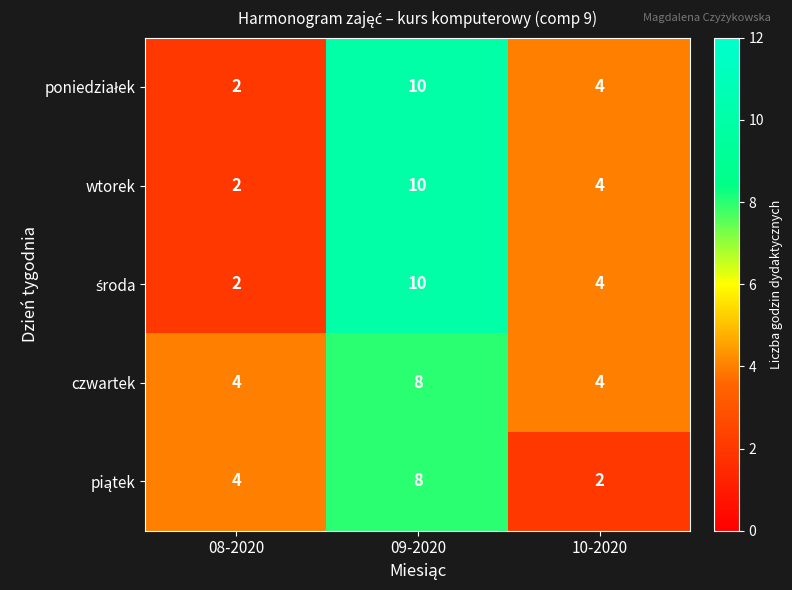

True or false: czwartek has a value of 8 at 09-2020.

True